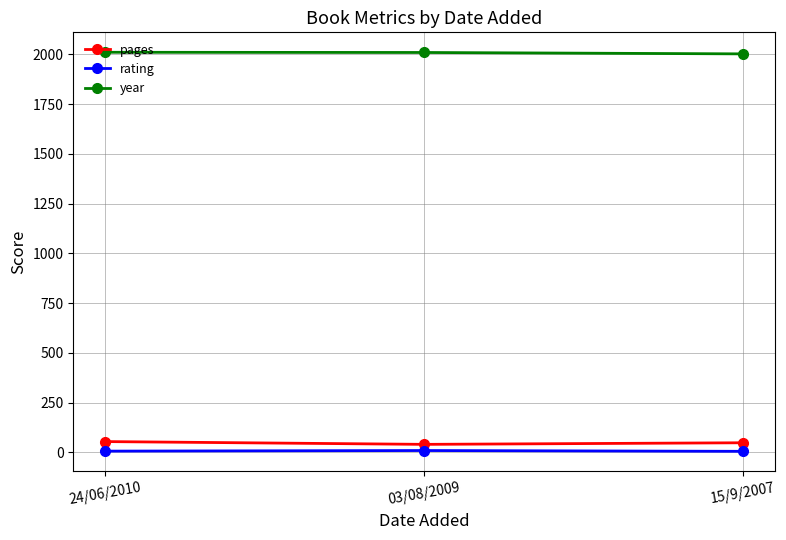

What is the label of the 1st point from the right?

15/9/2007